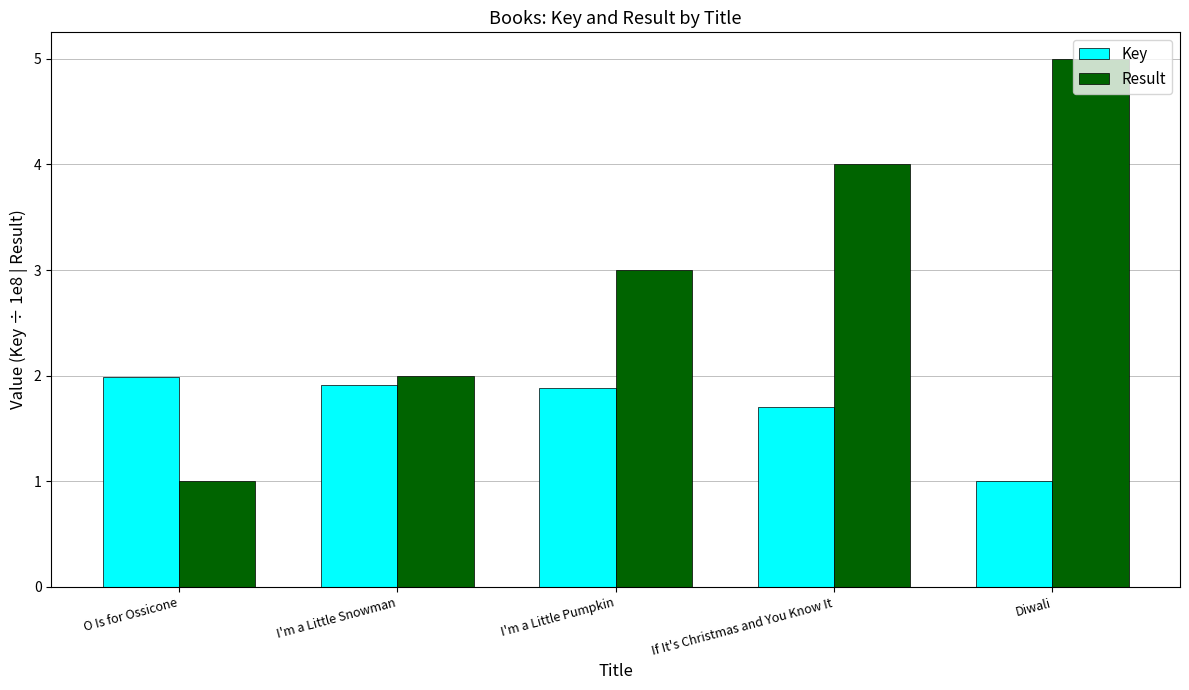

Is it true that Key equals 1.0 at Diwali?

True